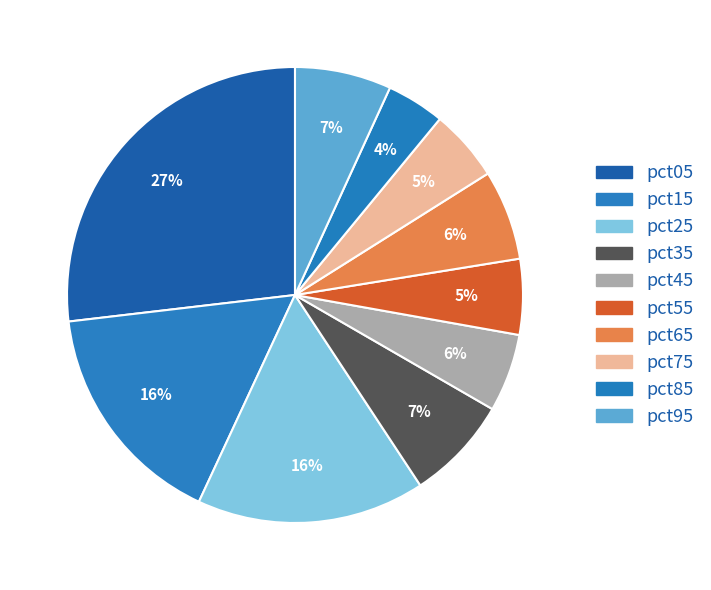

Between pct05 and pct75, which is larger?

pct05